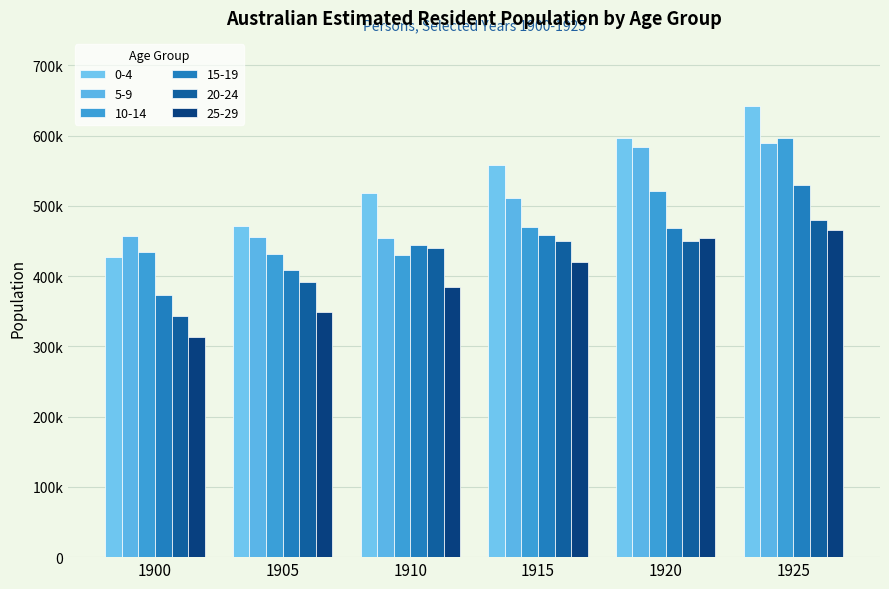

Rank the series by their maximum value, from highest to lowest.

0-4, 10-14, 5-9, 15-19, 20-24, 25-29